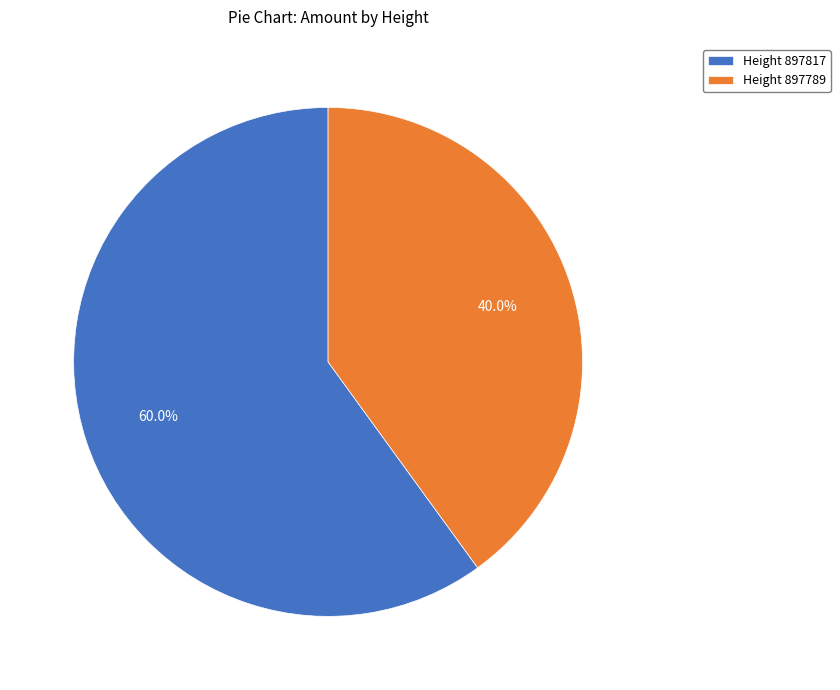

How many slices are in this pie chart?

2